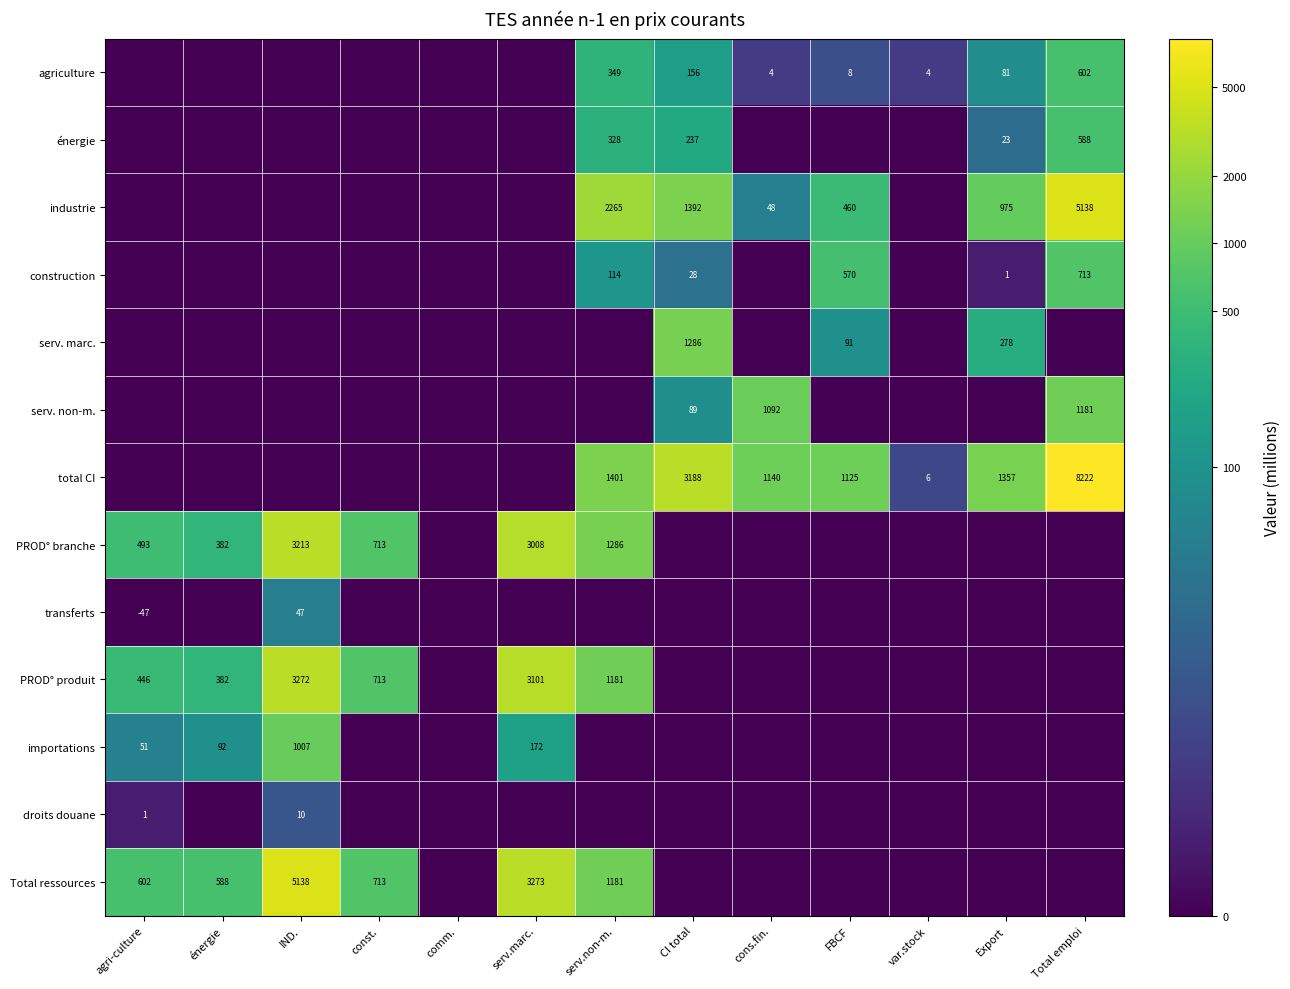

True or false: agriculture has a value of 1066 at Total emploi.

False